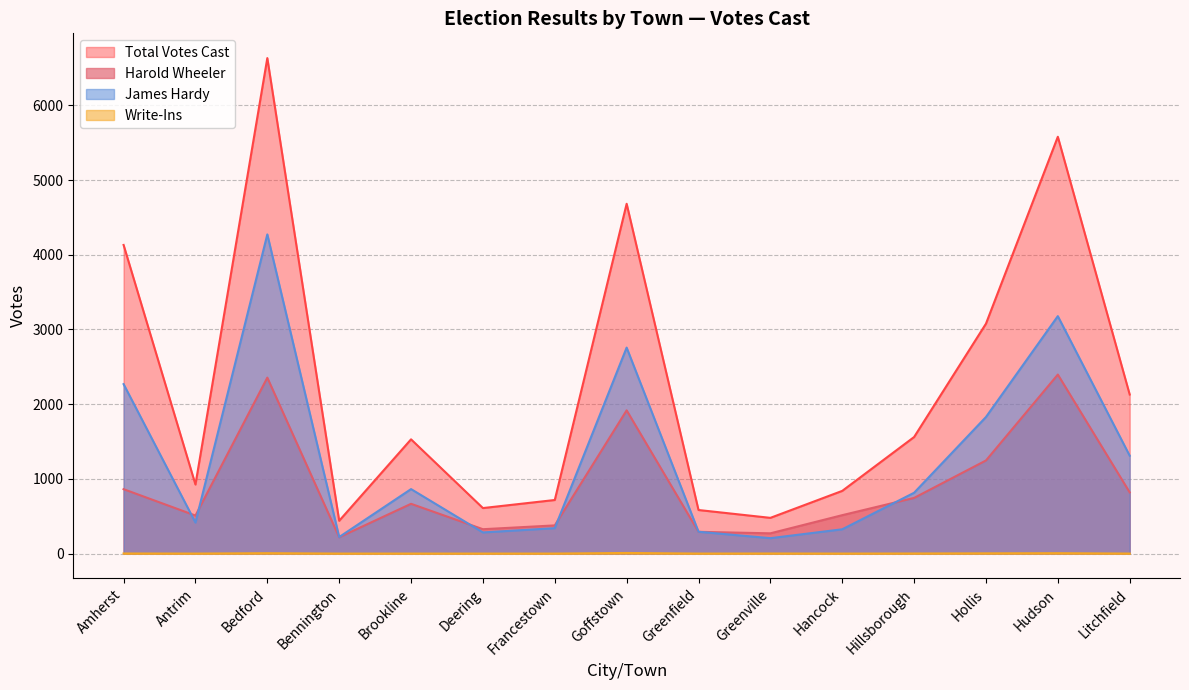

At which category does Harold Wheeler reach its first local peak?

Bedford